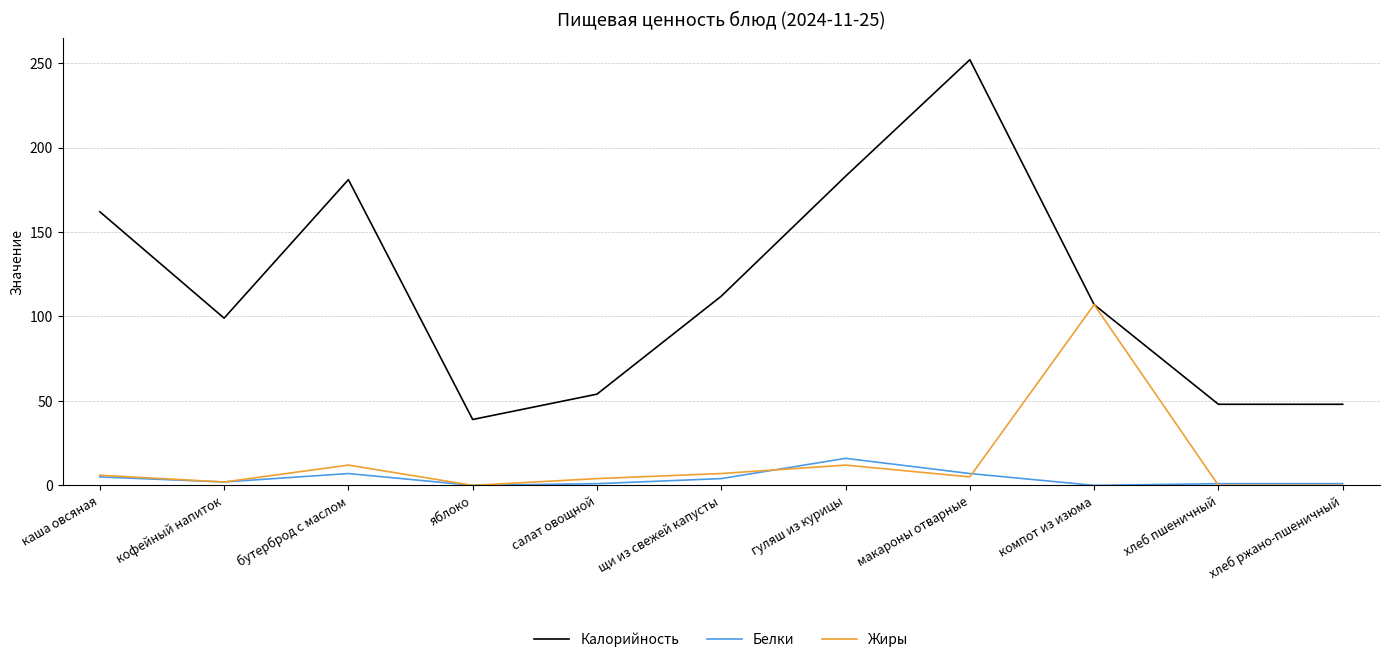

What is the highest value of the Калорийность series?

252